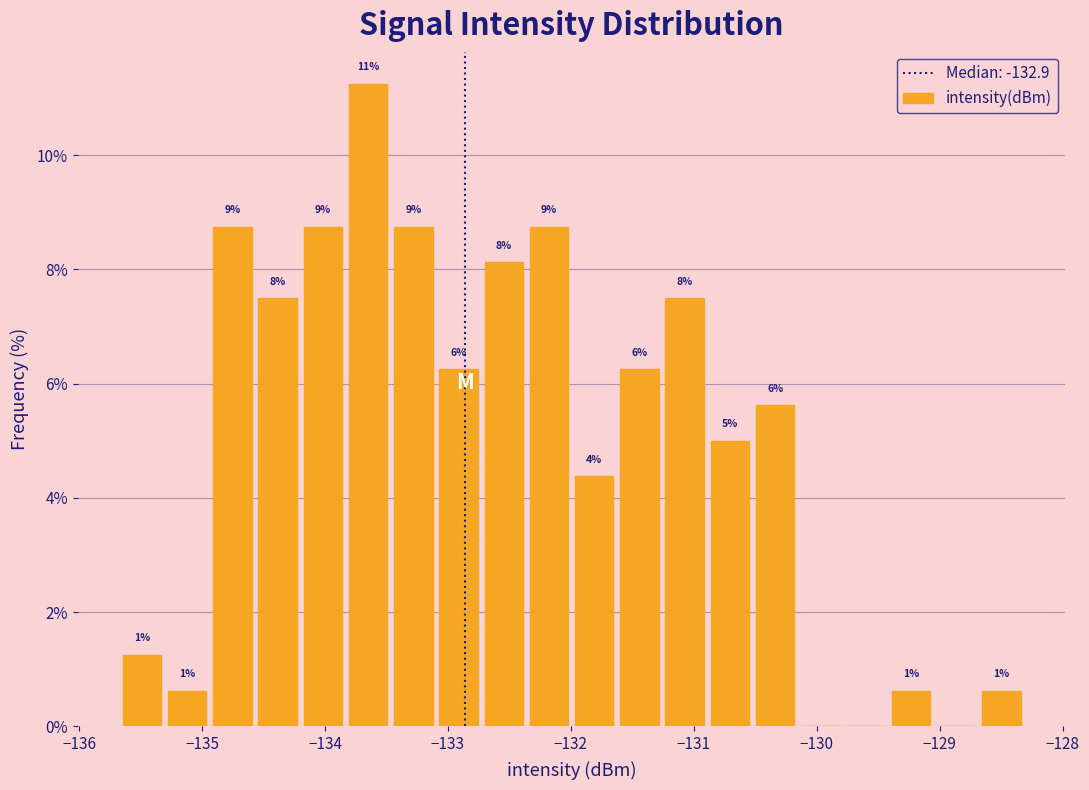

Around what value on the x-axis is the tallest bar? Give the approximate position of its centre, as read against the axis.

-133.6